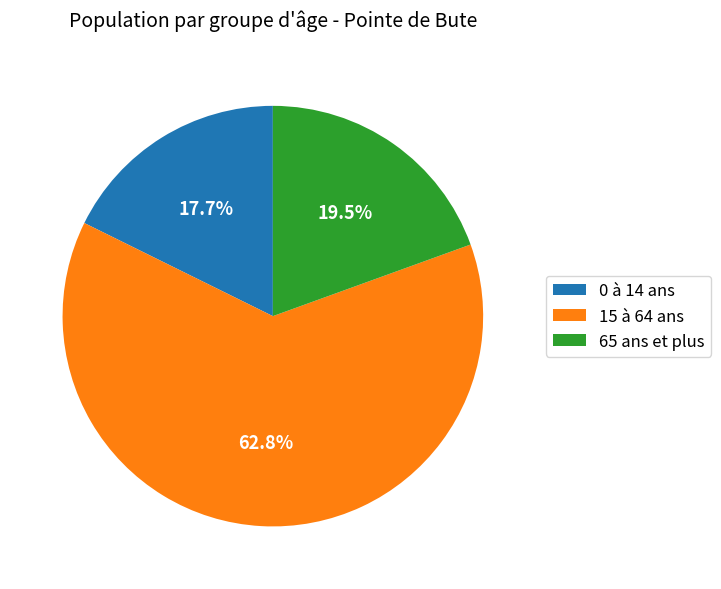

Is the sum of 15 à 64 ans and 0 à 14 ans greater than half?

Yes